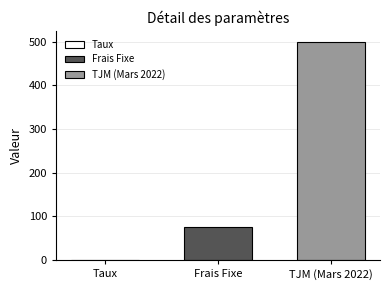

The Frais Fixe series shows 75.0 at Frais Fixe. True or false?

True